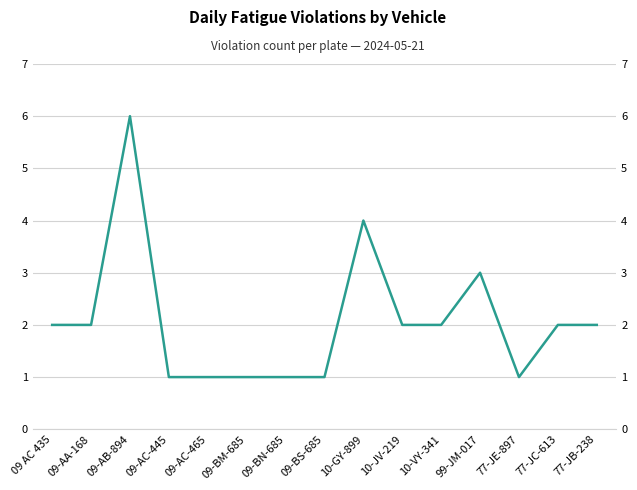

Where does the data first go above 2?

09-AB-894